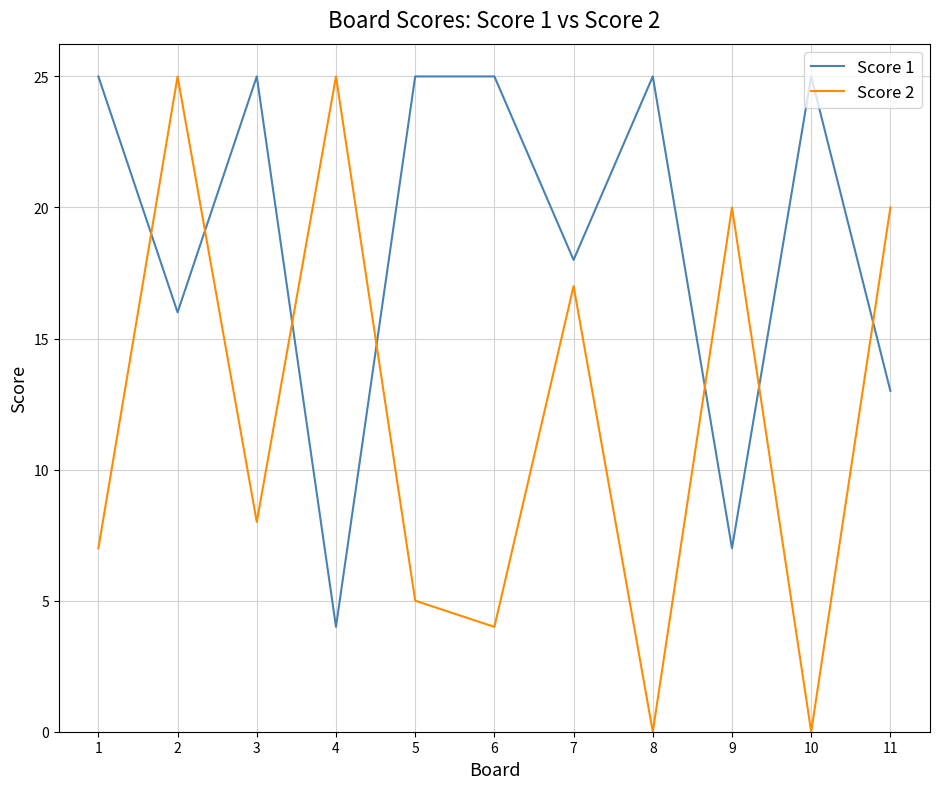

Is the value of Score 1 at 1 greater than the value of Score 2 at 6?

Yes